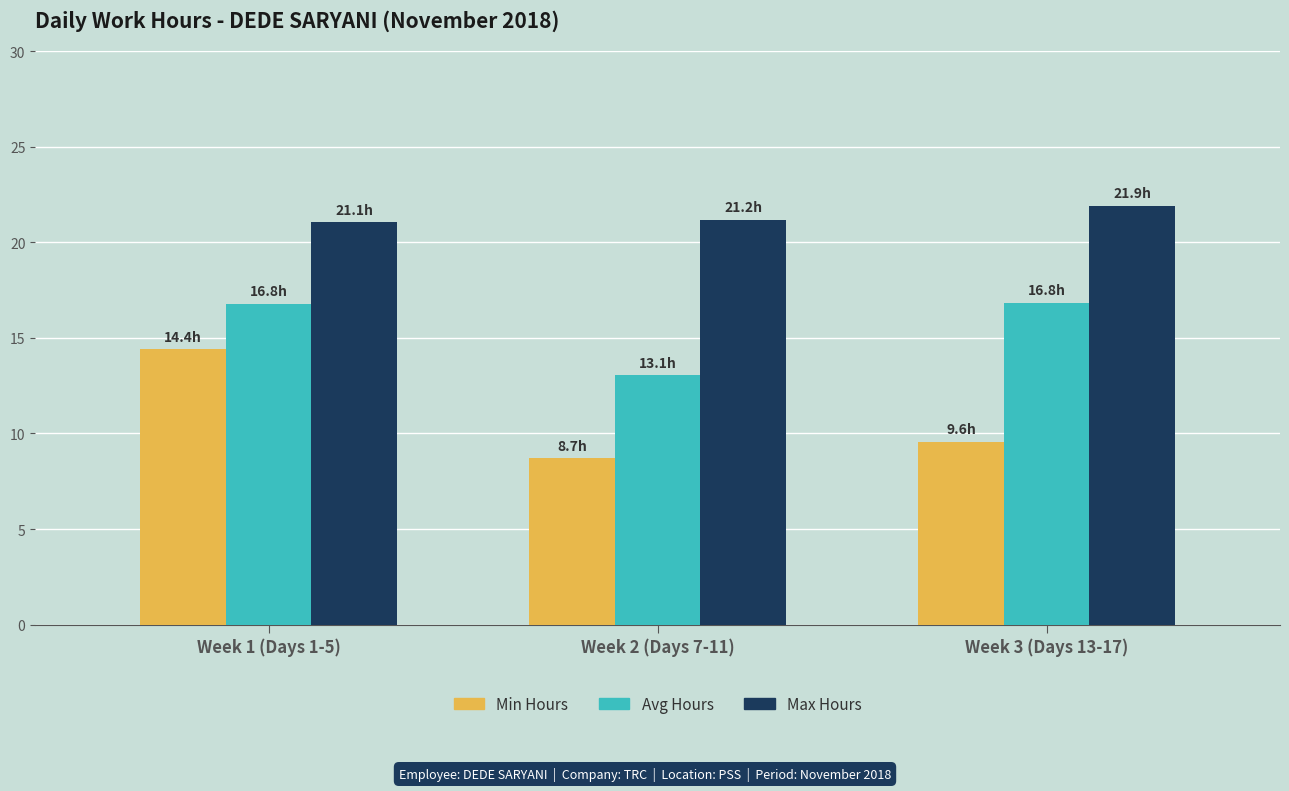

Is it true that Avg Hours equals 16.8 at Week 3 (Days 13-17)?

True